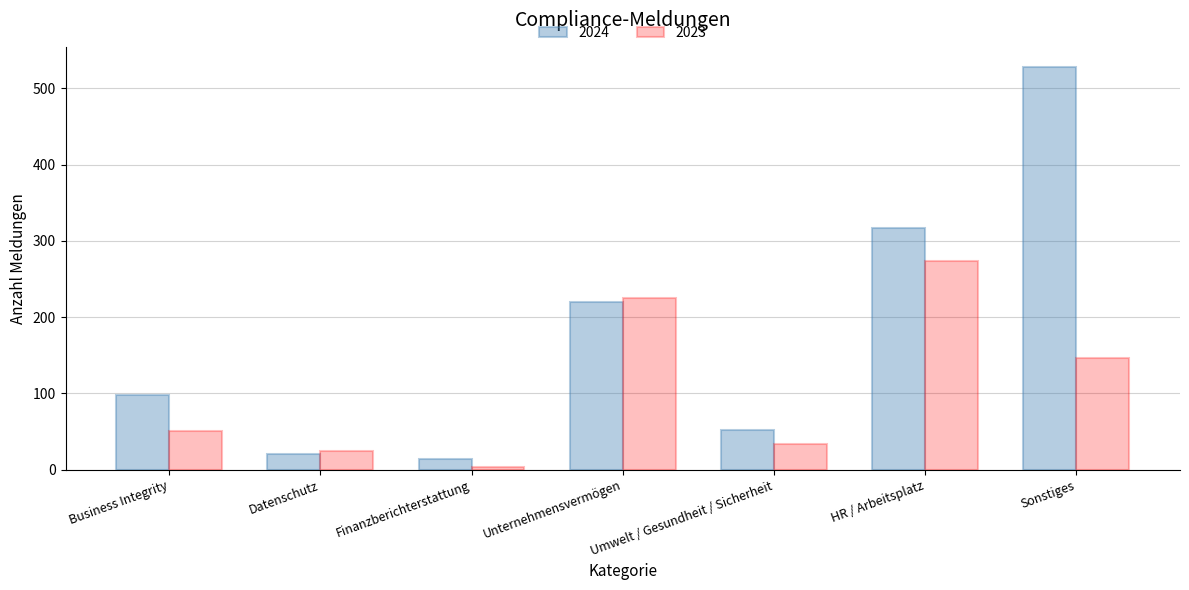

What is the total value across all series at Unternehmensvermögen?

445